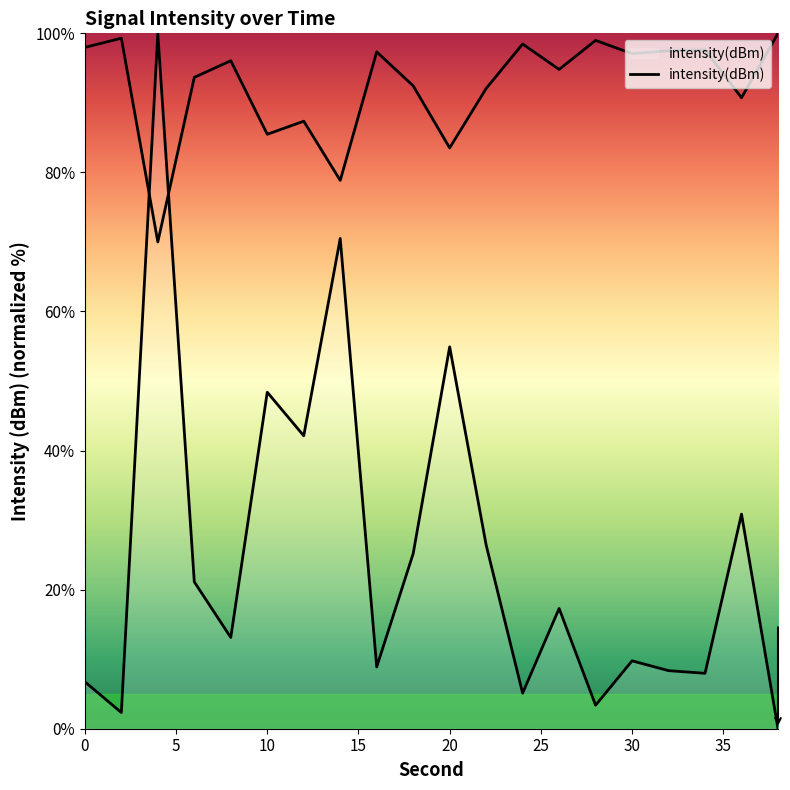

At which category does the data reach its first local valley?

2